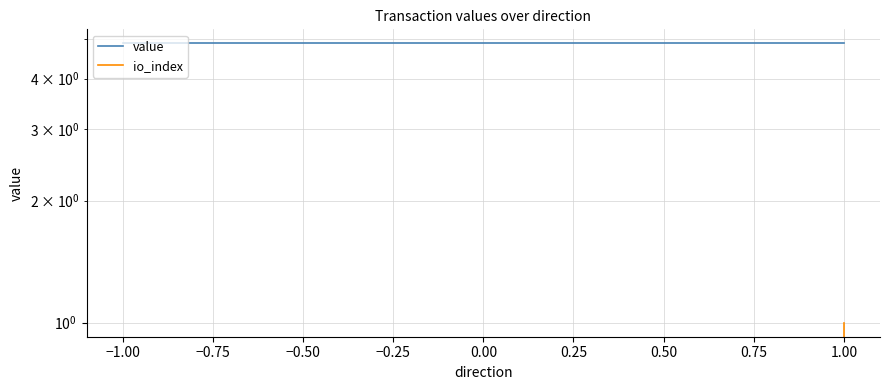

What is the total value across all series at −1.00?

4.9